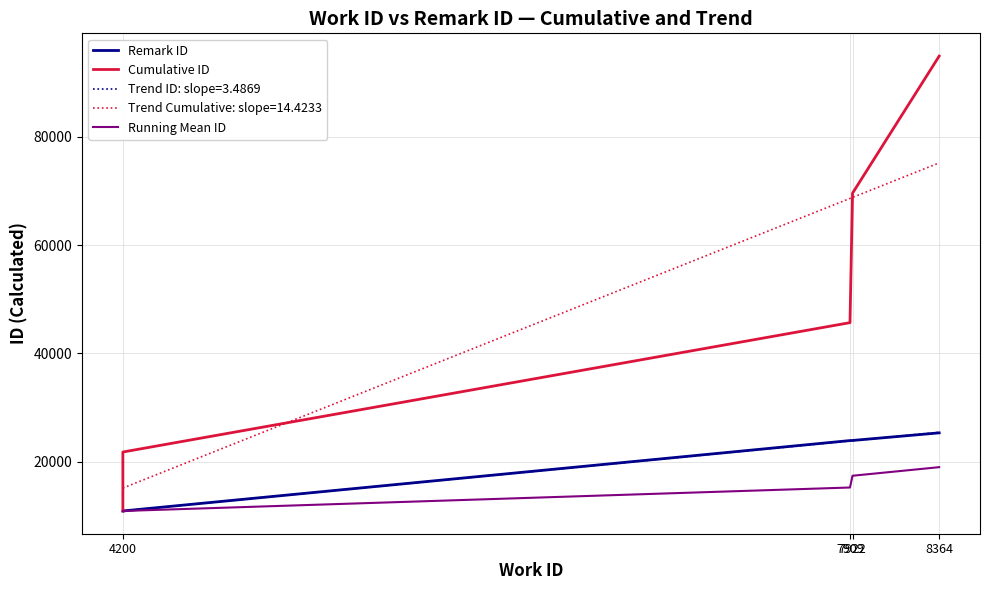

Is this an area chart (filled region under the line)?

No